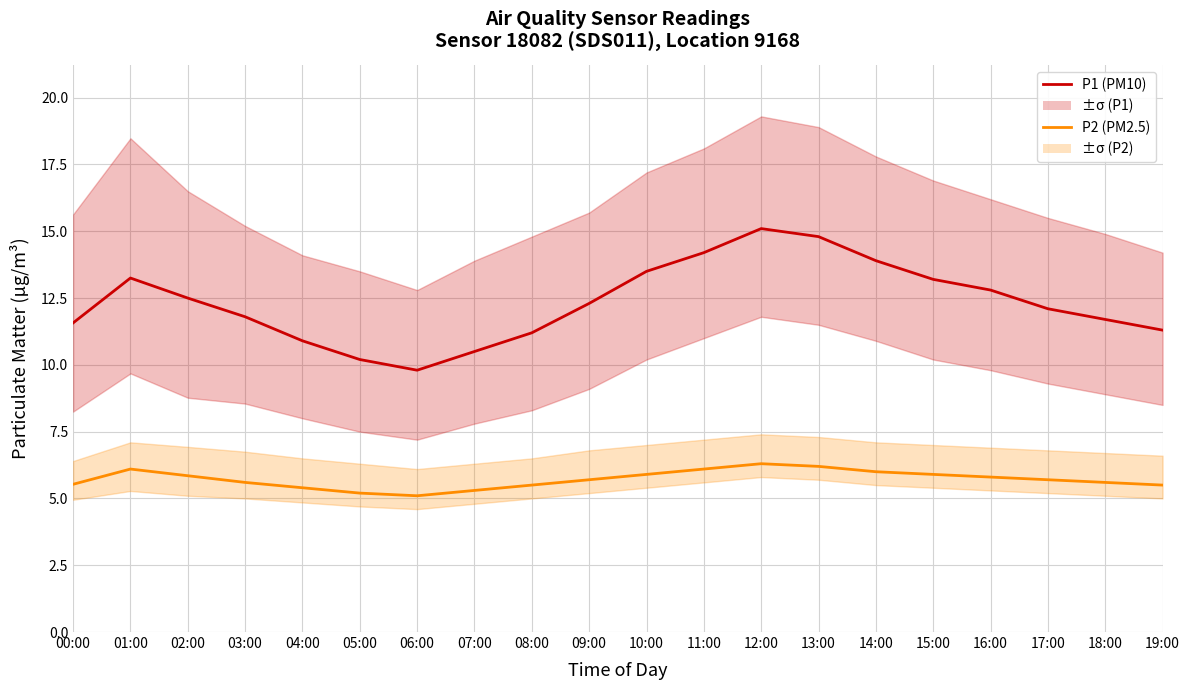

What is the highest value of the P2 (PM2.5) series?

6.3